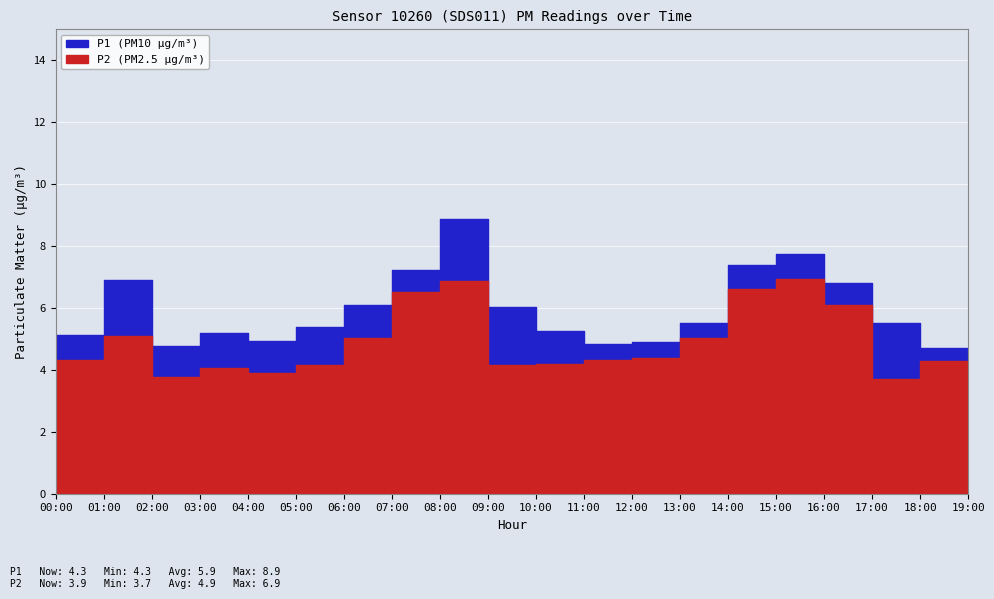

True or false: P2 has a value of 5.0 at 13:00.

True